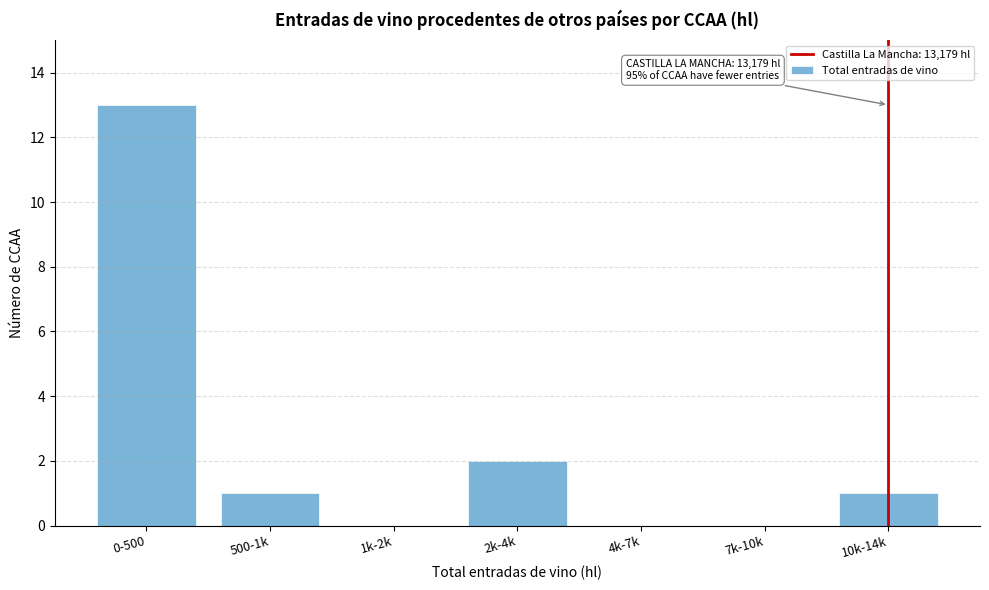

Reading right to left, extract all data points from this chart.

10k-14k=1	7k-10k=0	4k-7k=0	2k-4k=2	1k-2k=0	500-1k=1	0-500=13